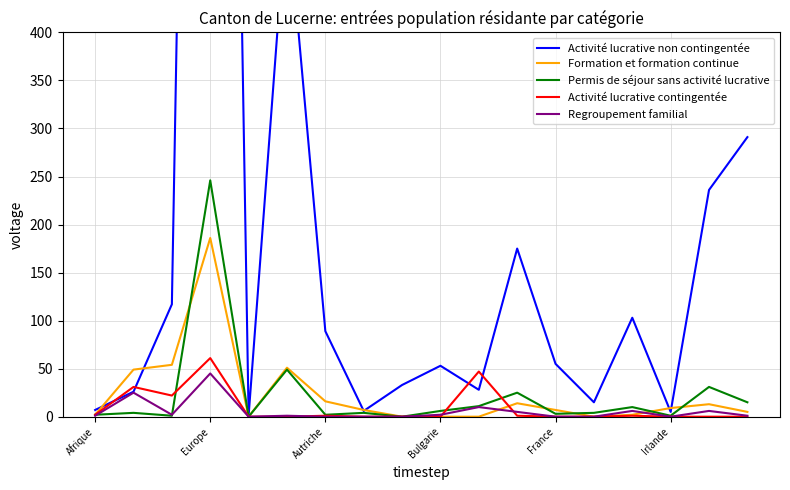

The value of Activité lucrative non contingentée at 17 is 291. True or false?

True